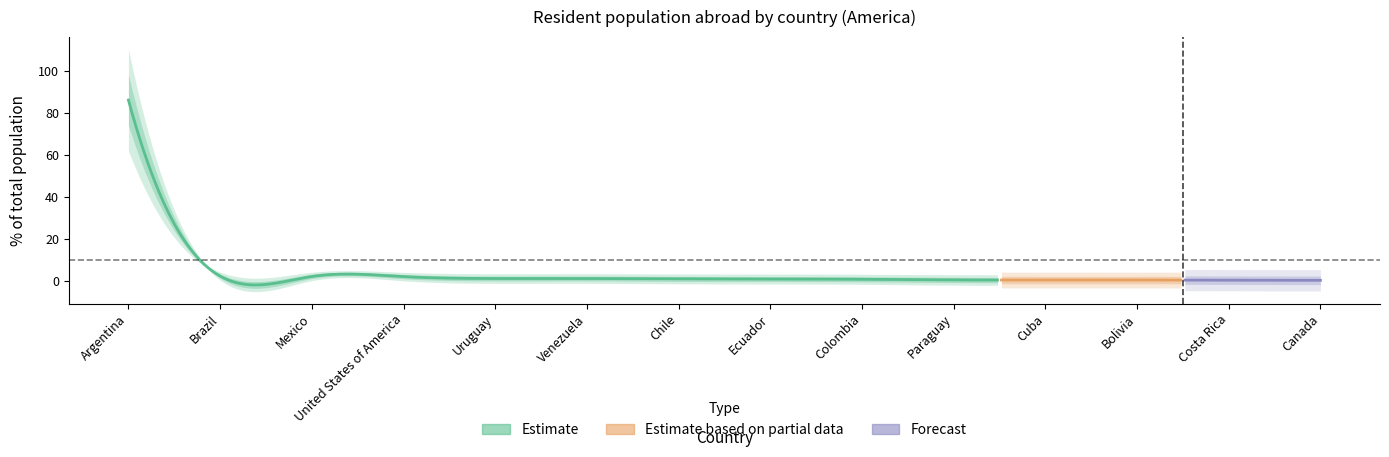

List the labels in order of value, smallest first.

Canada, Costa Rica, Cuba, Bolivia, Paraguay, Colombia, Ecuador, Chile, Uruguay, Venezuela, United States of America, Mexico, Brazil, Argentina